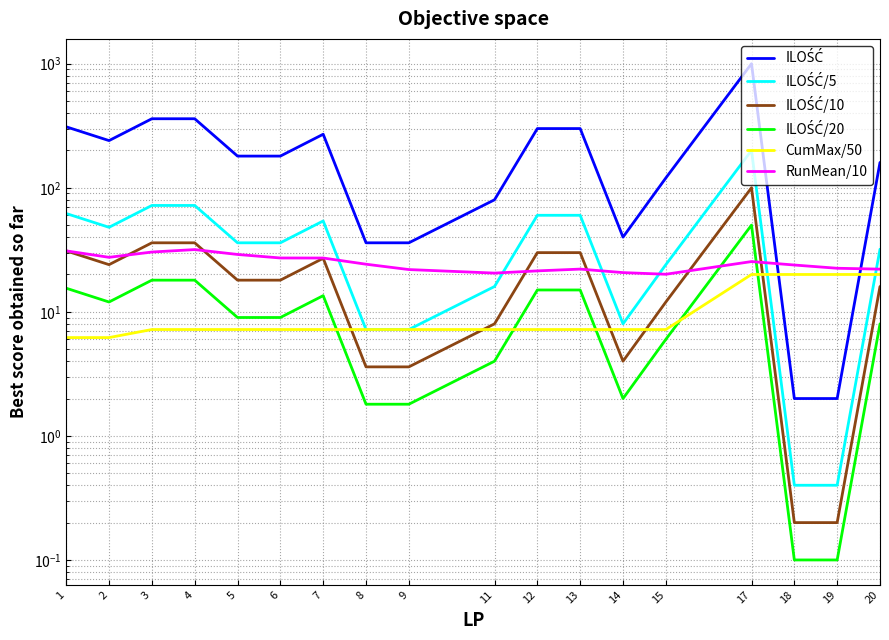

In ILOŚĆ/20, how many points are lower than both neighbors (excluding endpoints)?

2